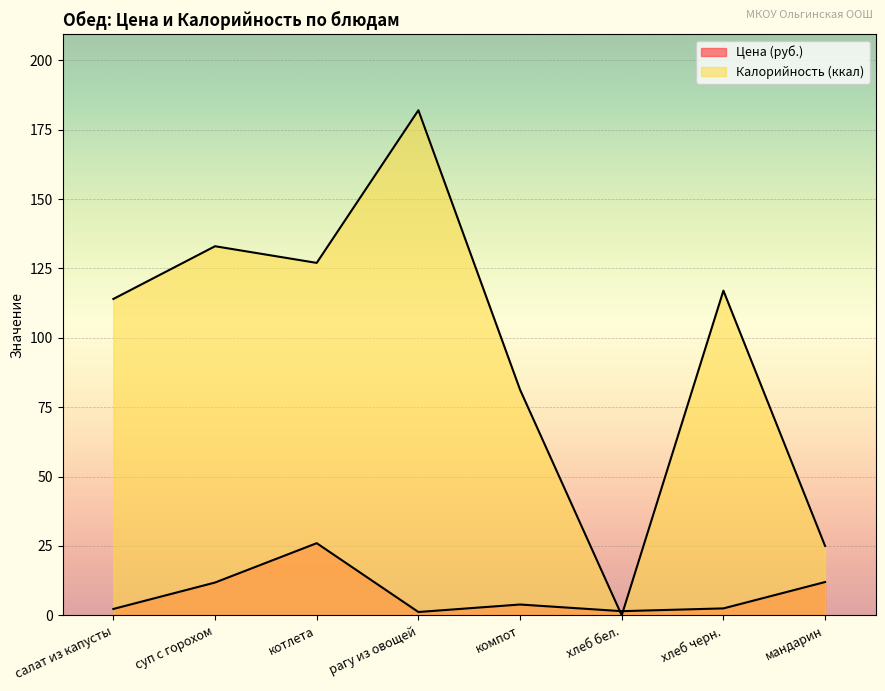

After their last crossing, which series has the higher values: Калорийность or Цена?

Калорийность